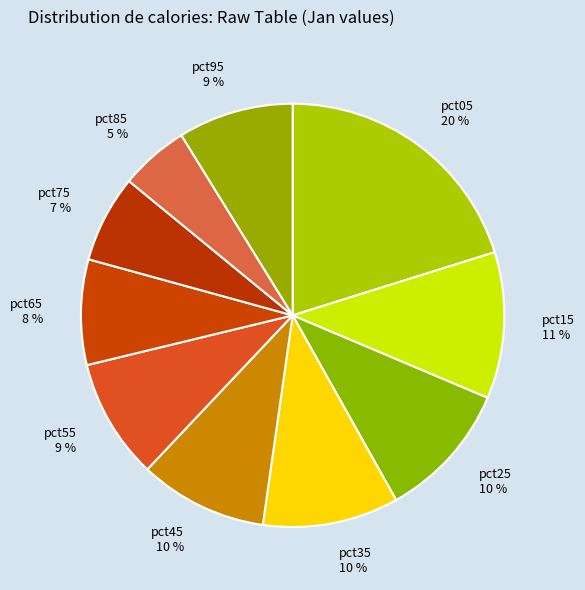

Combined, do pct15 11 % and pct05 20 % account for over 50%?

No